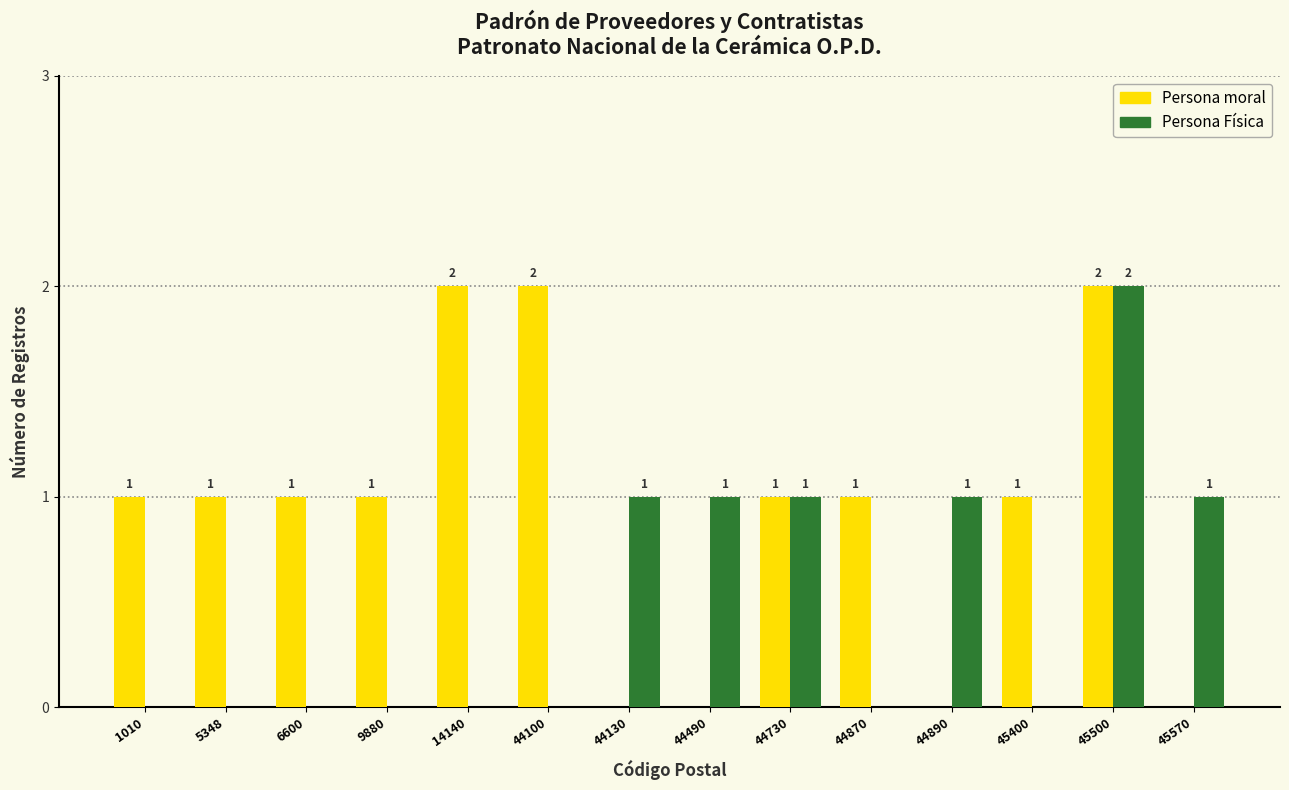

At which category is the sum across all series the highest?

45500